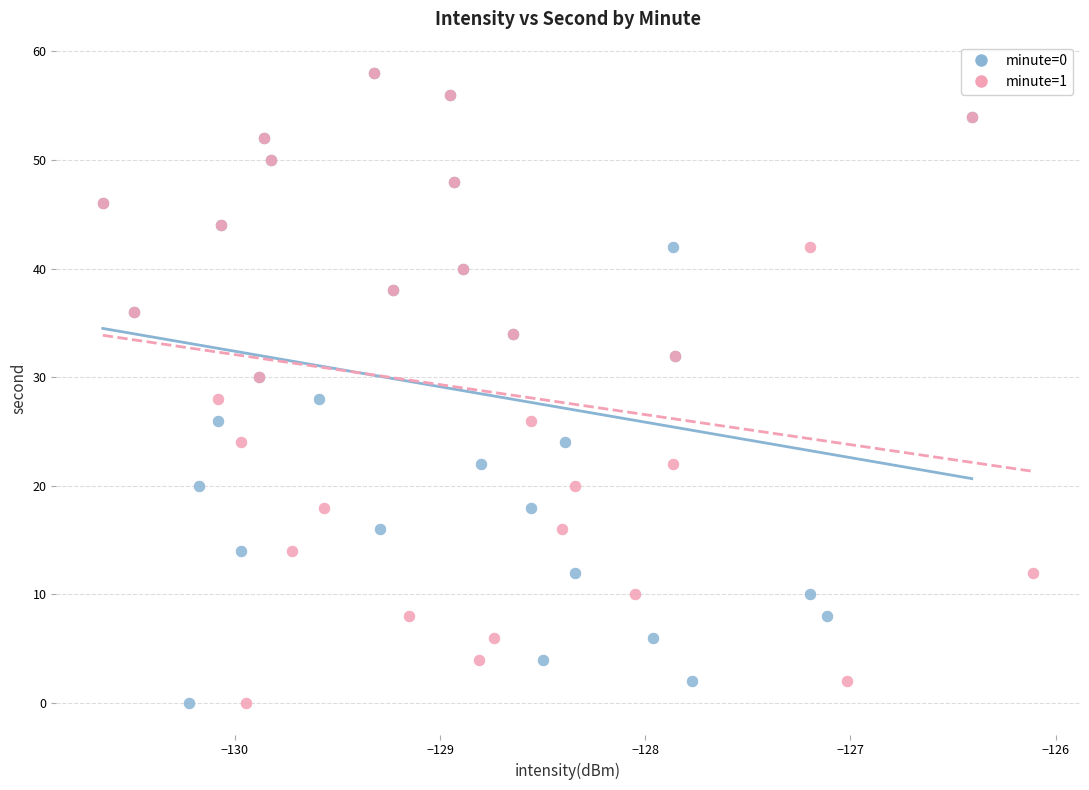

What are all the series names shown in the legend?

minute=0, minute=1